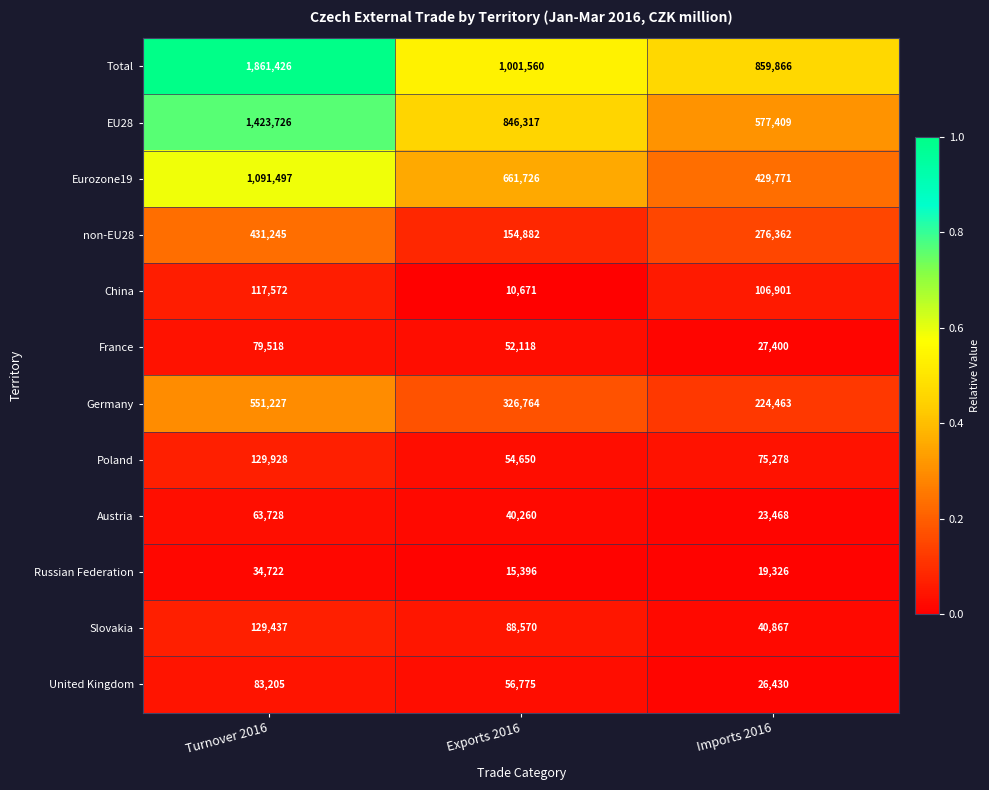

What is the sum of all Total values?

3722852